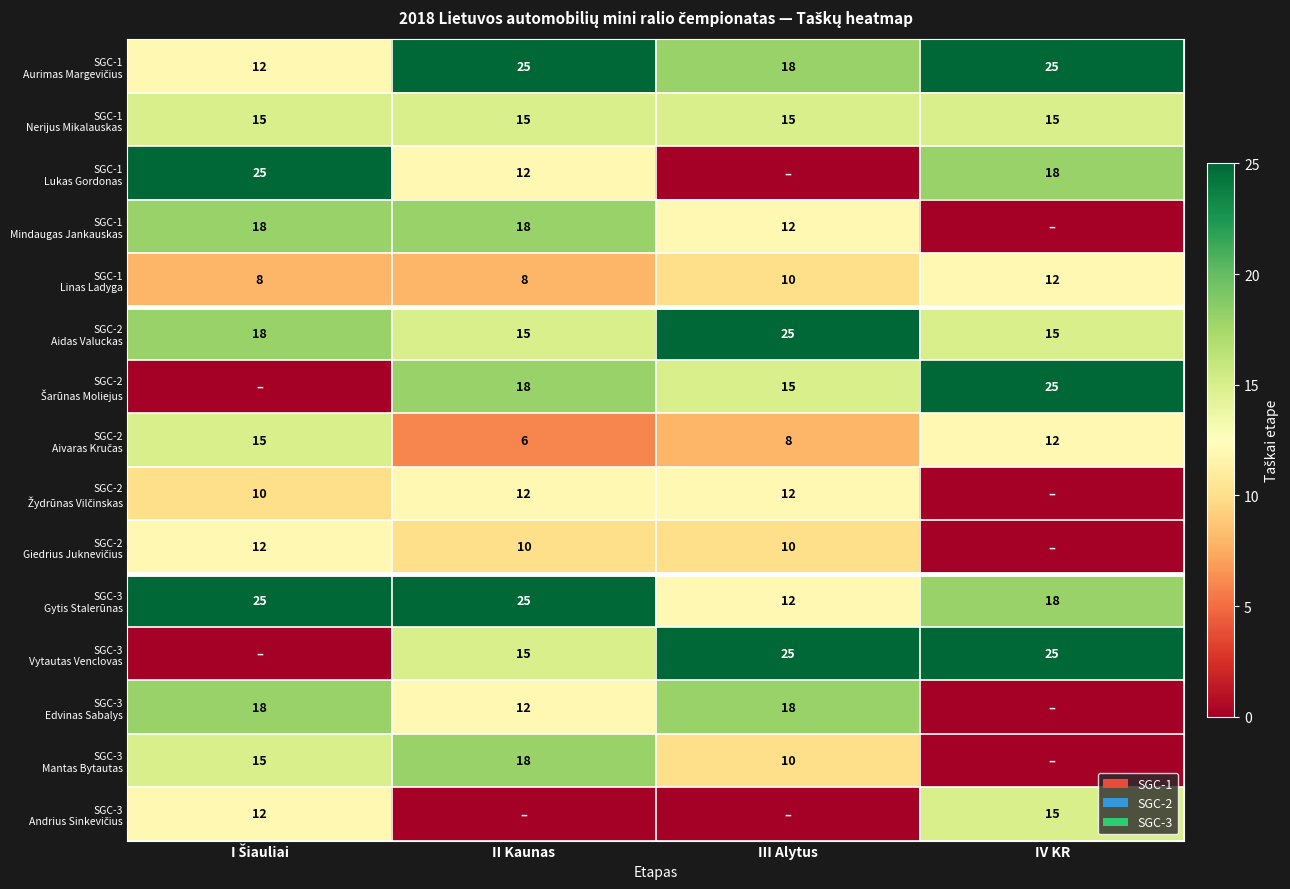

Which series has the largest total across all categories?

SGC-1 Aurimas Margevičius